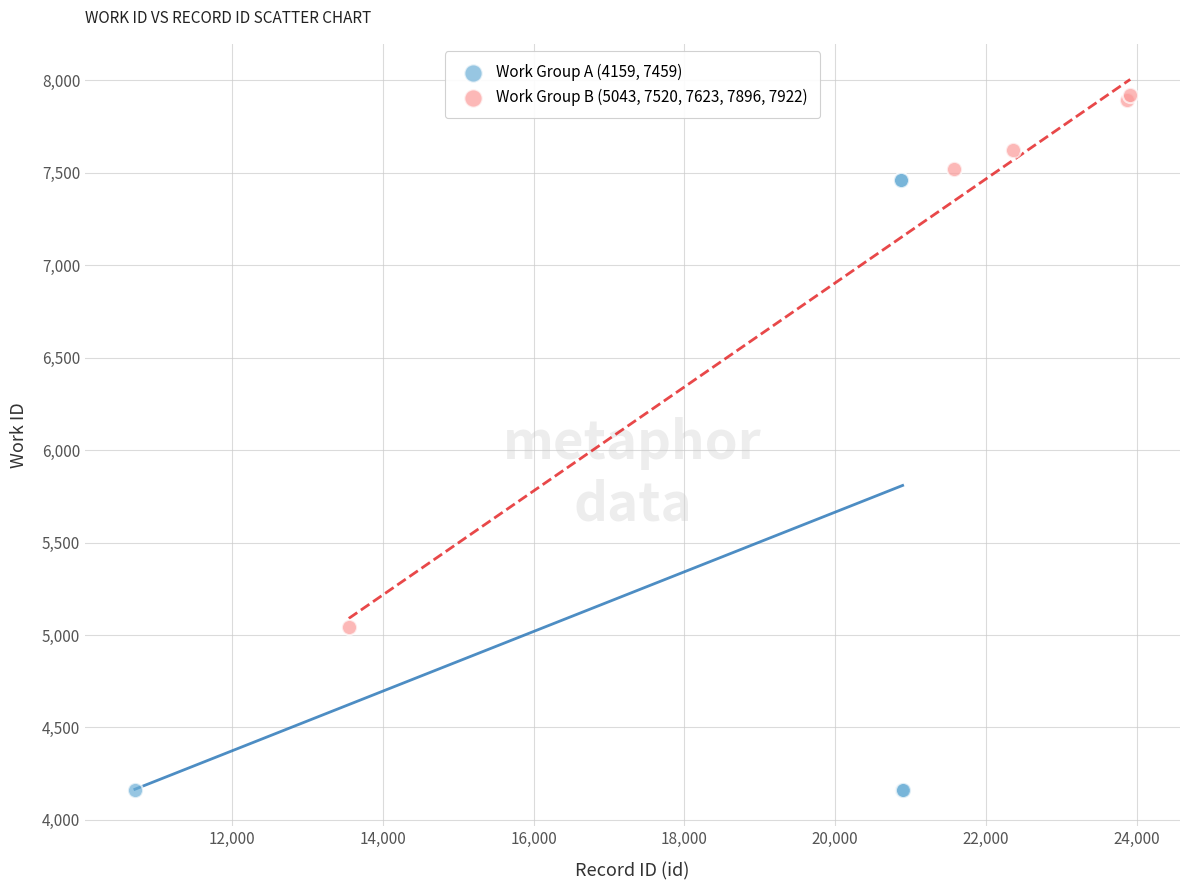

Which series has the widest spread of Y values?

Work Group A (4159, 7459)